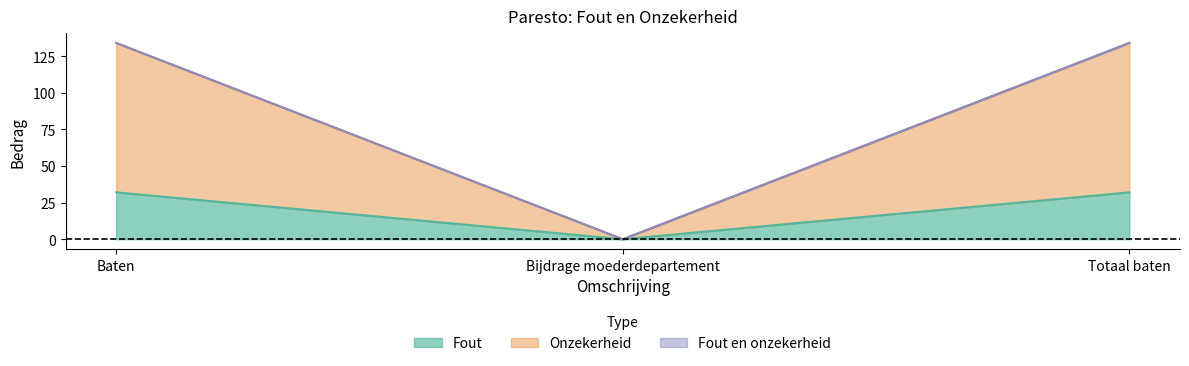

What position from the right is Totaal baten?

1